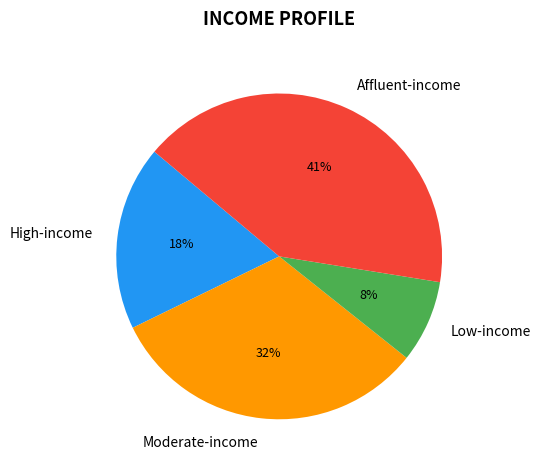

Is there any slice that represents more than half of the pie?

No